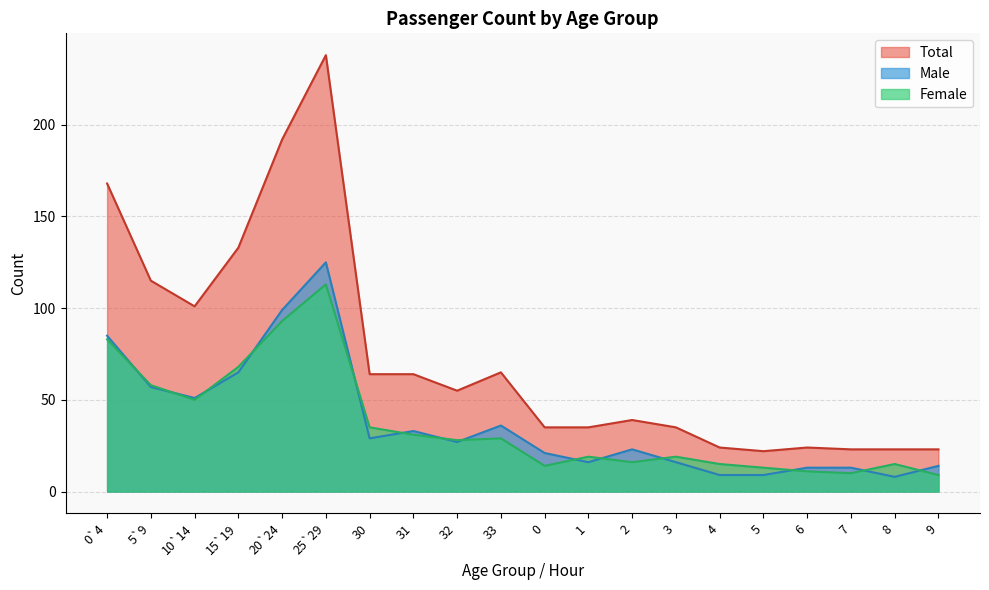

The value of Total at 15`19 is 204. True or false?

False